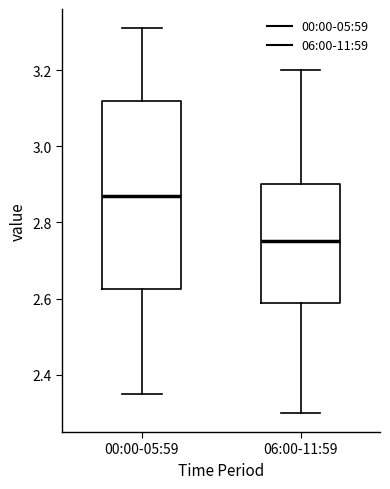

Where is the upper edge of the box for 06:00-11:59 on the y-axis? The values are not printed on the chart, so give them approximately, as read against the axis.

2.90